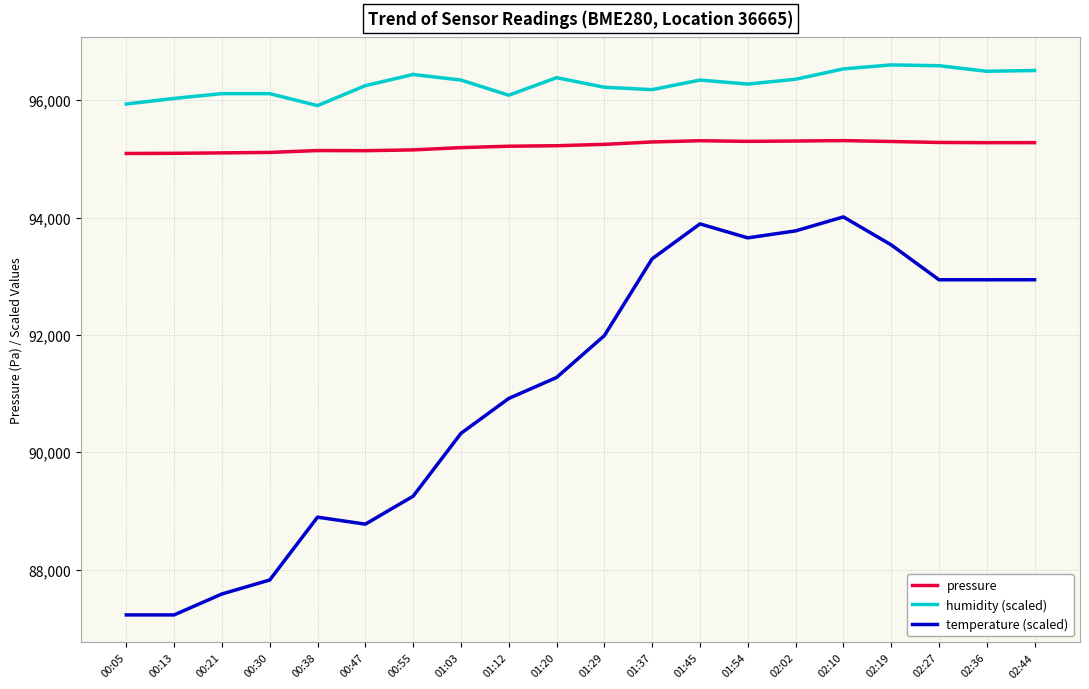

What is the spread (max minus min) of values at 02:27?

3648.2